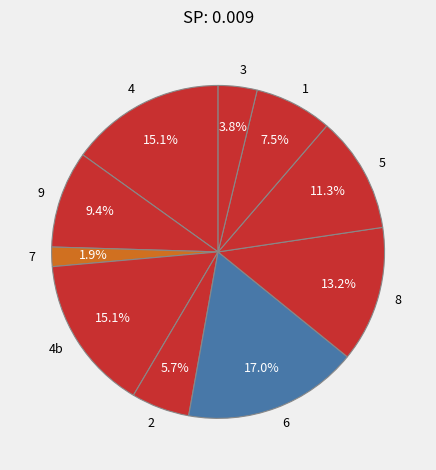

Which category has the biggest portion of the pie?

6